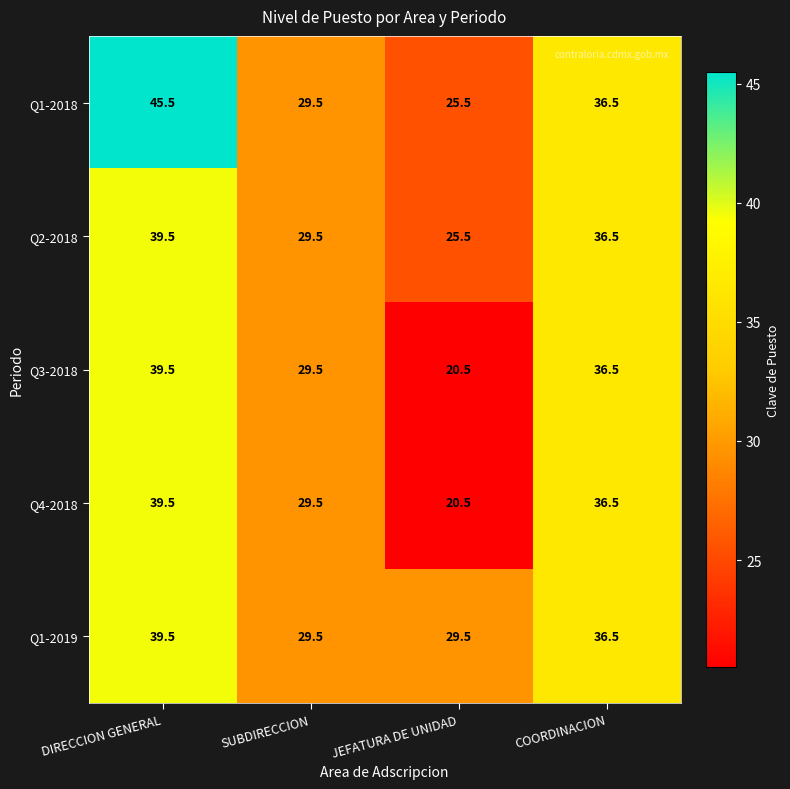

True or false: Q2-2018 has a value of 43.7 at SUBDIRECCION.

False